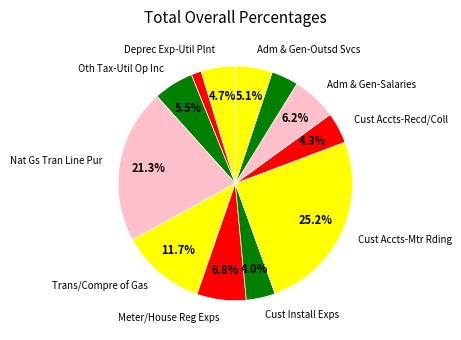

How many segments does this pie chart have?

12